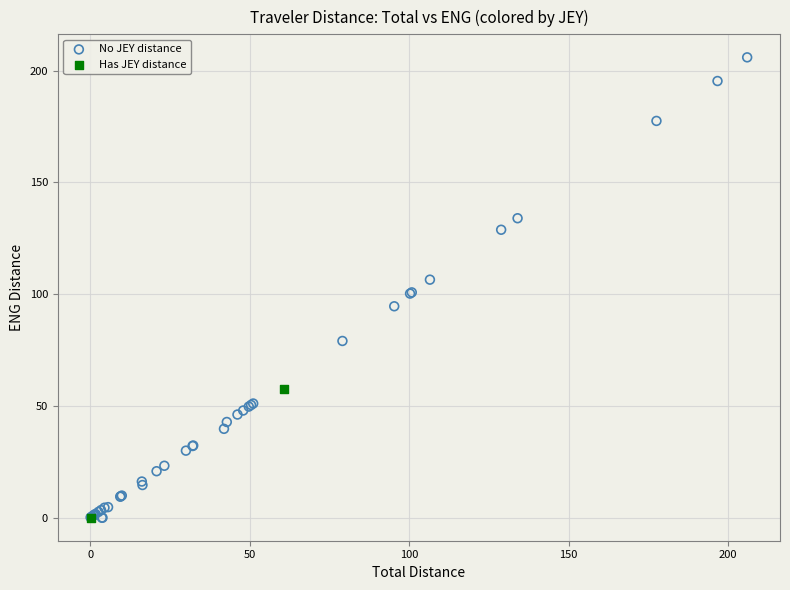

Which series contains the highest Y value?

No JEY distance